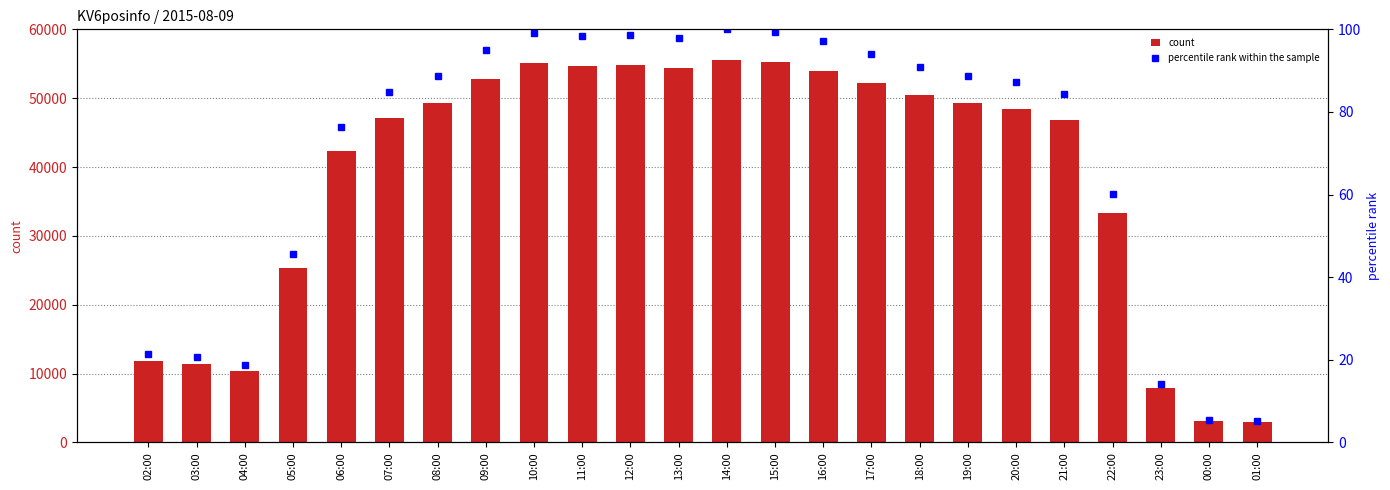

What value does the percentile rank series have at 16:00?

97.2